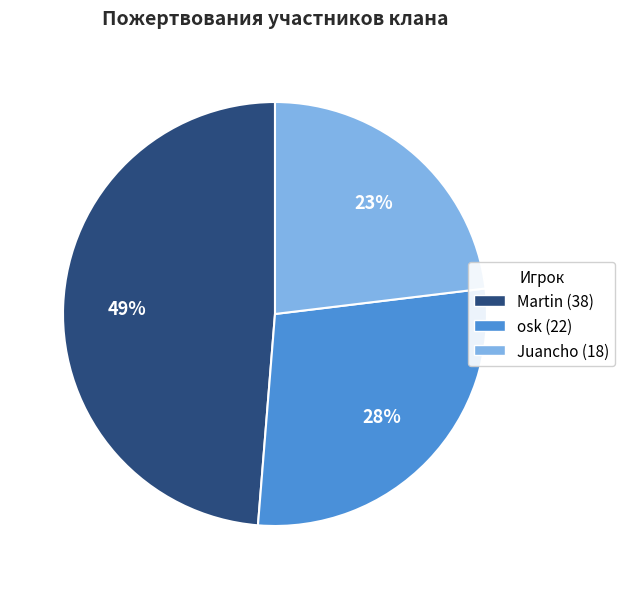

Does any single category account for the majority?

No